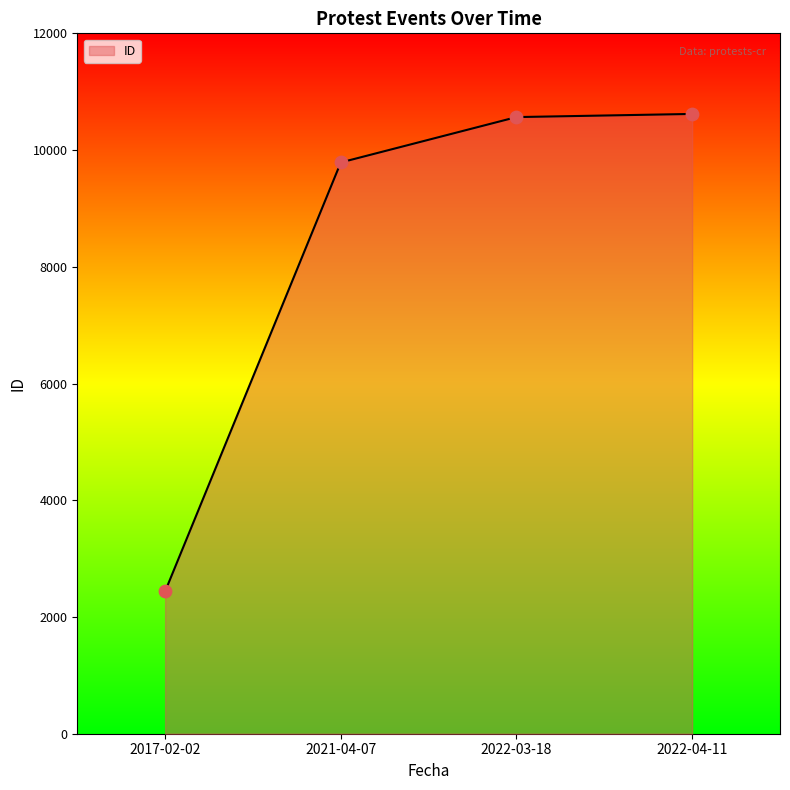

What is the ratio of the value at 2017-02-02 to the value at 2021-04-07?

0.2